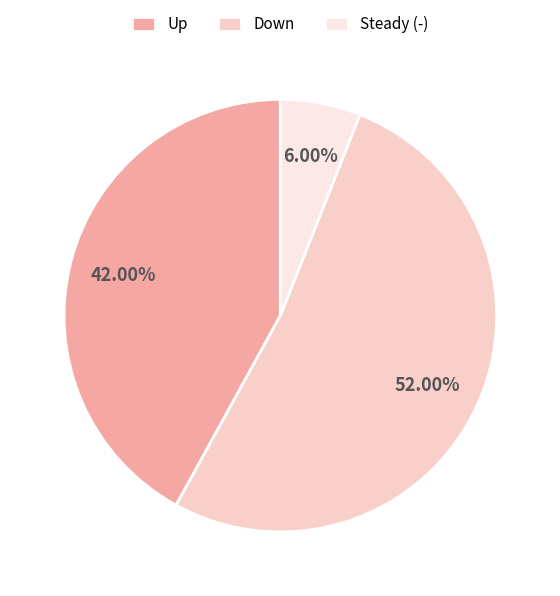

Count the number of slices in the pie.

3